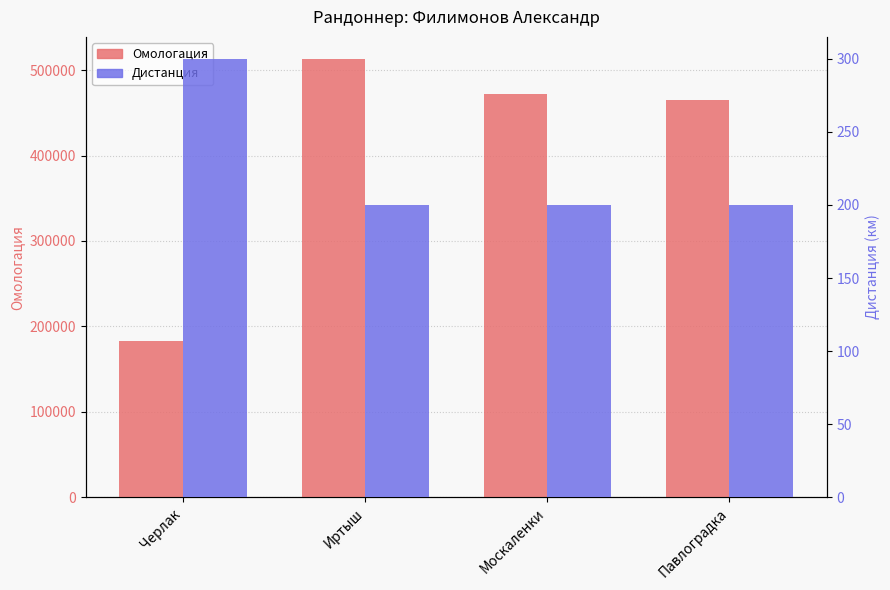

What is the sum of all Дистанция values?

900